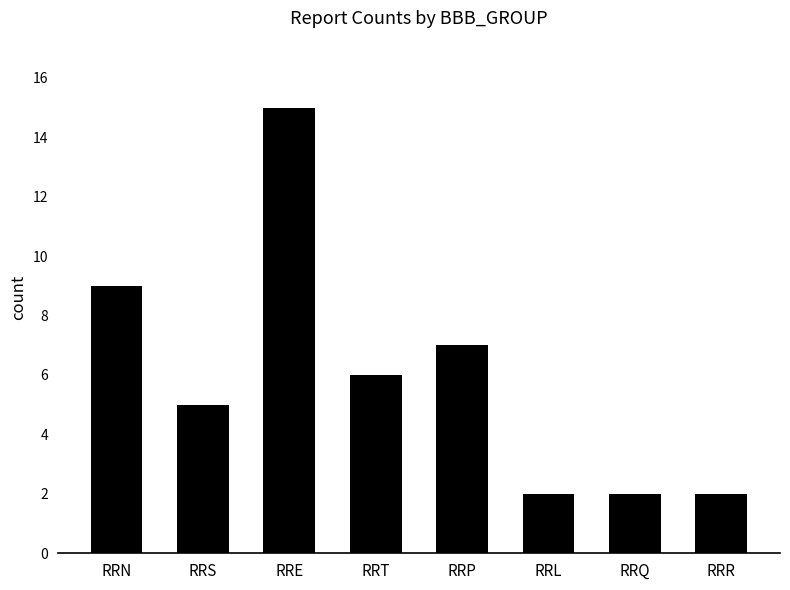

What is the difference between the values at RRL and RRT?

4